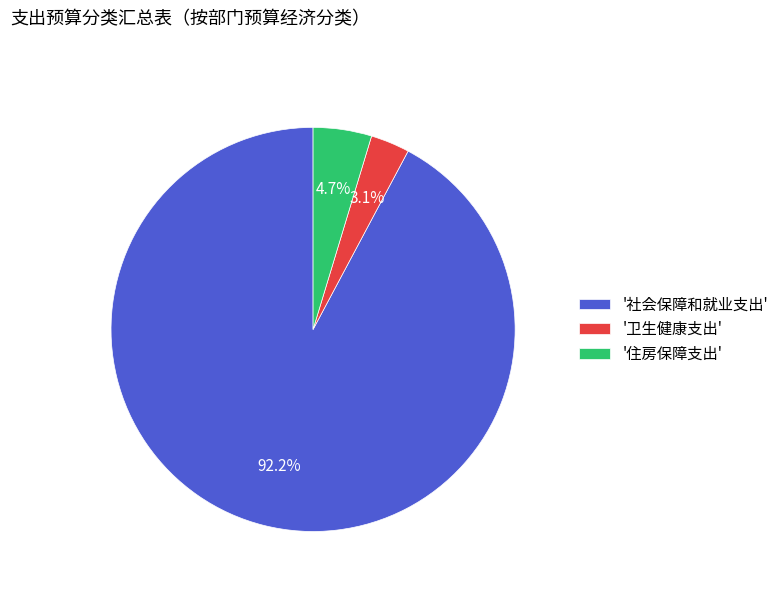

Between '社会保障和就业支出' and '卫生健康支出', which is larger?

'社会保障和就业支出'